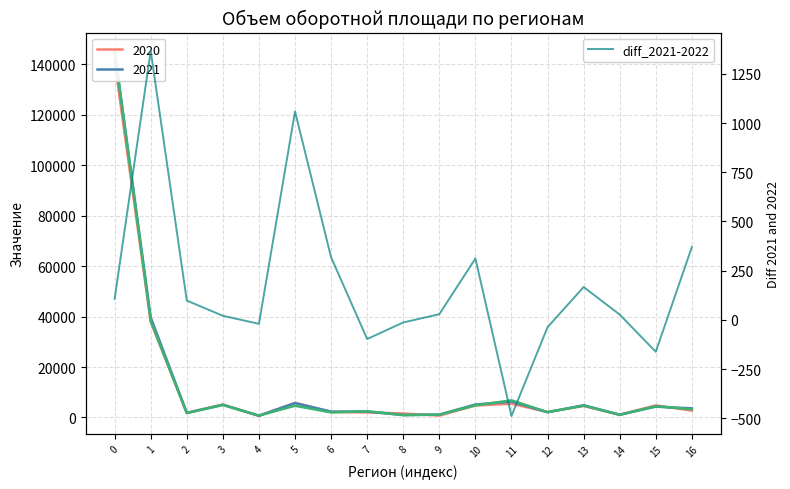

At which label is the value closest to 439?

16